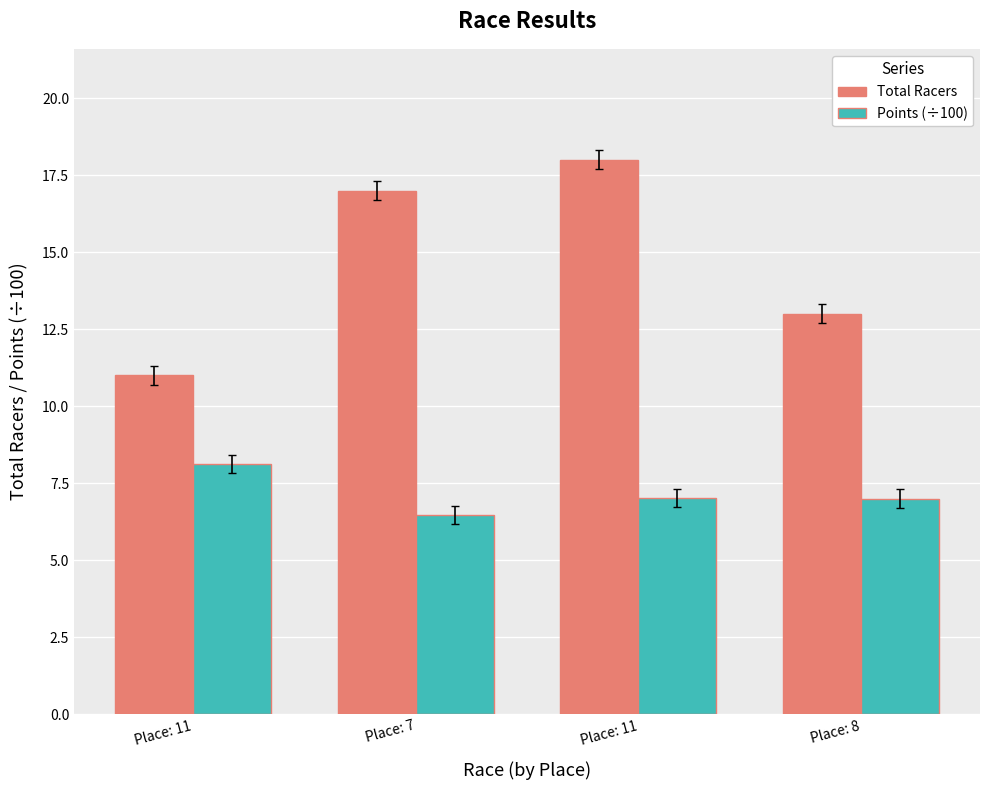

What is the maximum value for Points (÷100)?

8.1